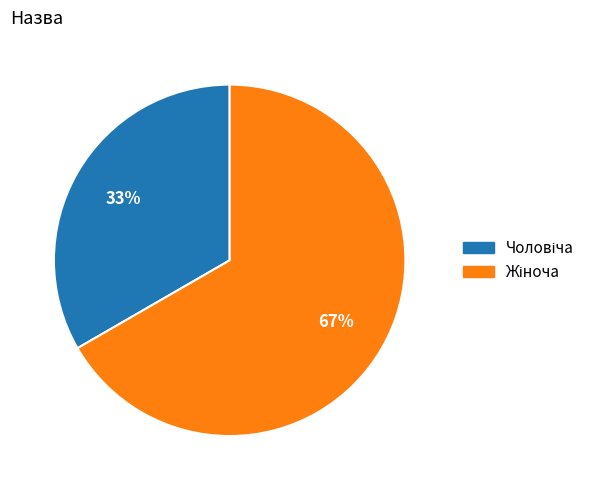

Does any single category account for the majority?

Yes